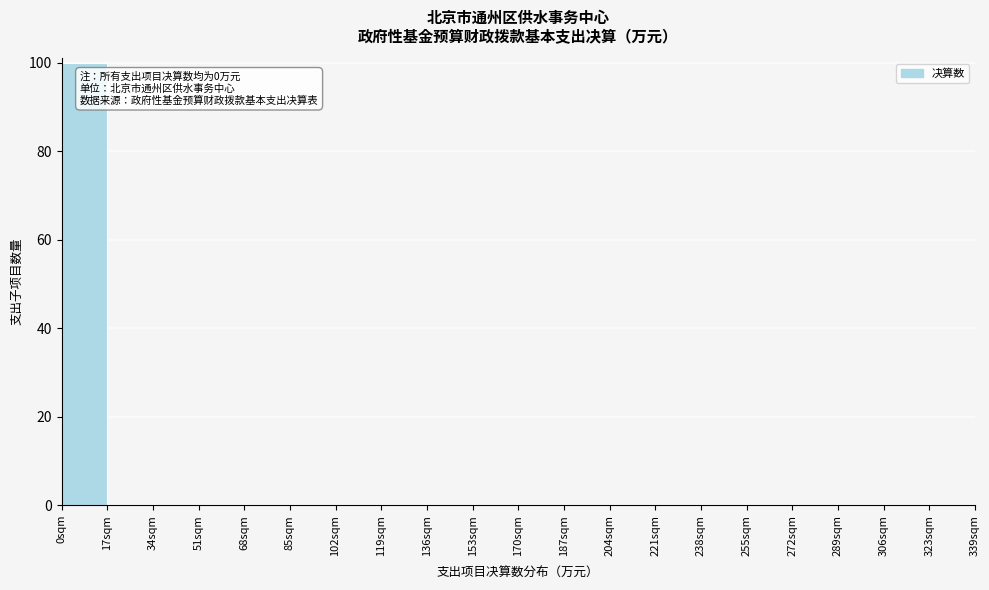

Over which range of the x-axis is the bar tallest?

0 to 17